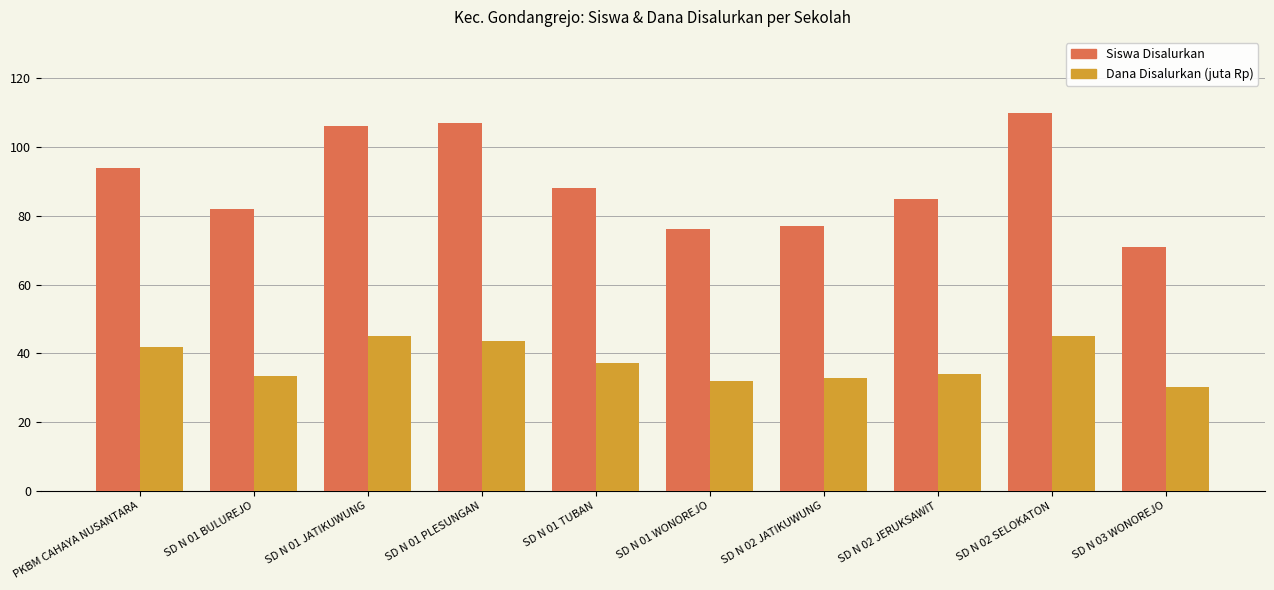

The Siswa Disalurkan series shows 94.0 at PKBM CAHAYA NUSANTARA. True or false?

True